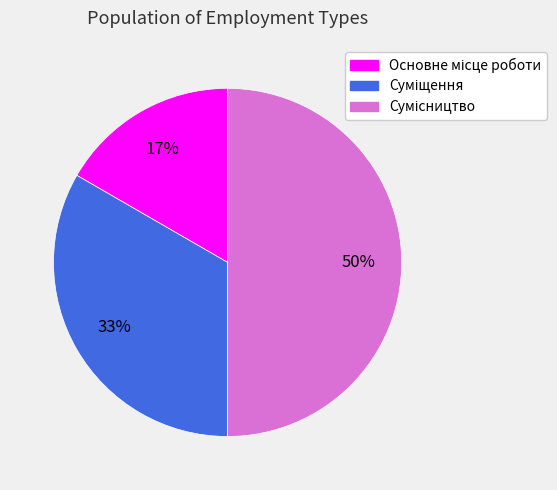

To the nearest percent, what is the difference between the largest and smallest slice percentages?

33%